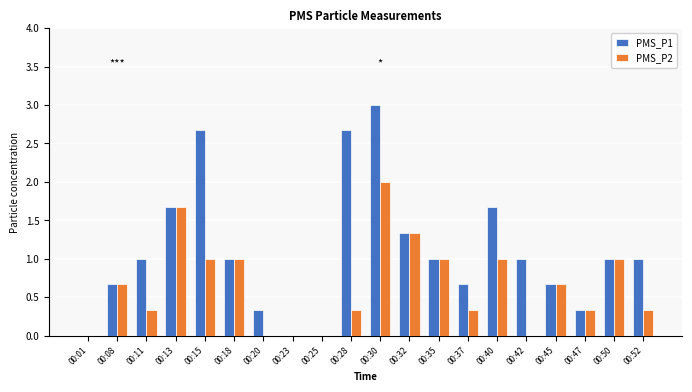

What is the sum of all PMS_P2 values?

13.0